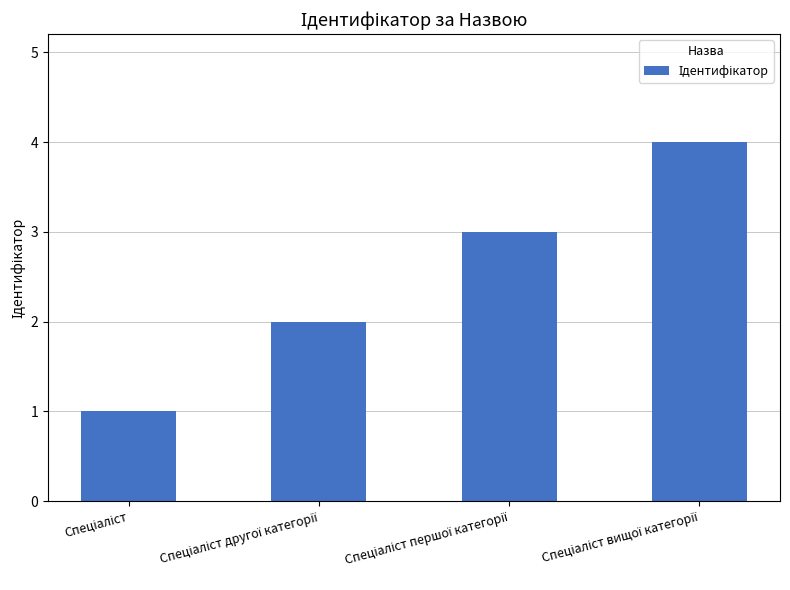

What is the maximum value shown in the chart?

4